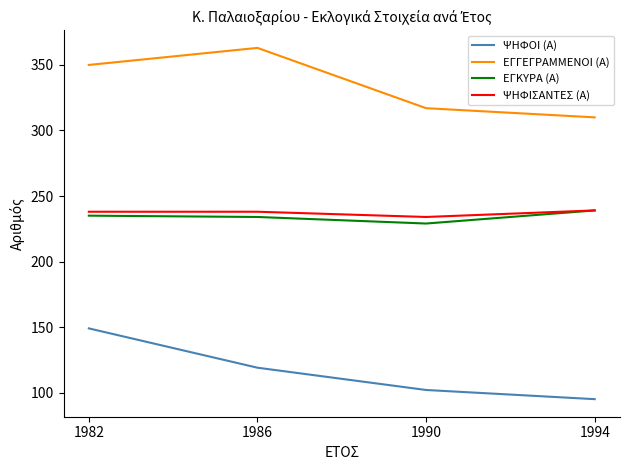

Is the value of ΕΓΓΕΓΡΑΜΜΕΝΟΙ (Α) at 1982 greater than the value of ΕΓΚΥΡΑ (Α) at 1982?

Yes